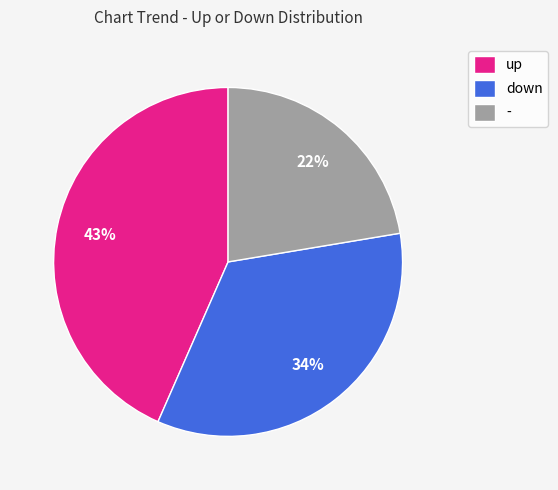

Combined, do - and up account for over 50%?

Yes